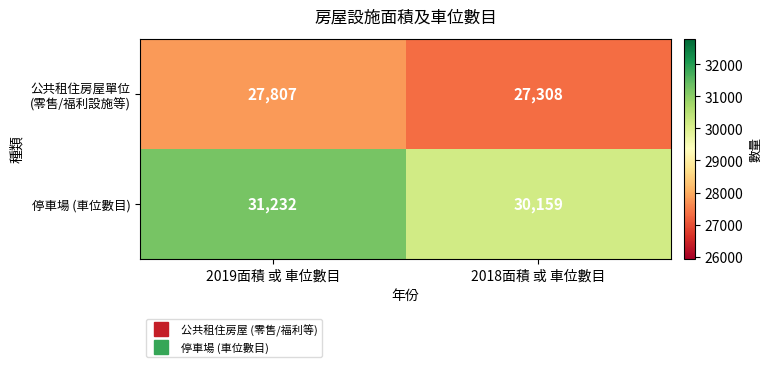

At how many categories does at least one series exceed 31231?

1